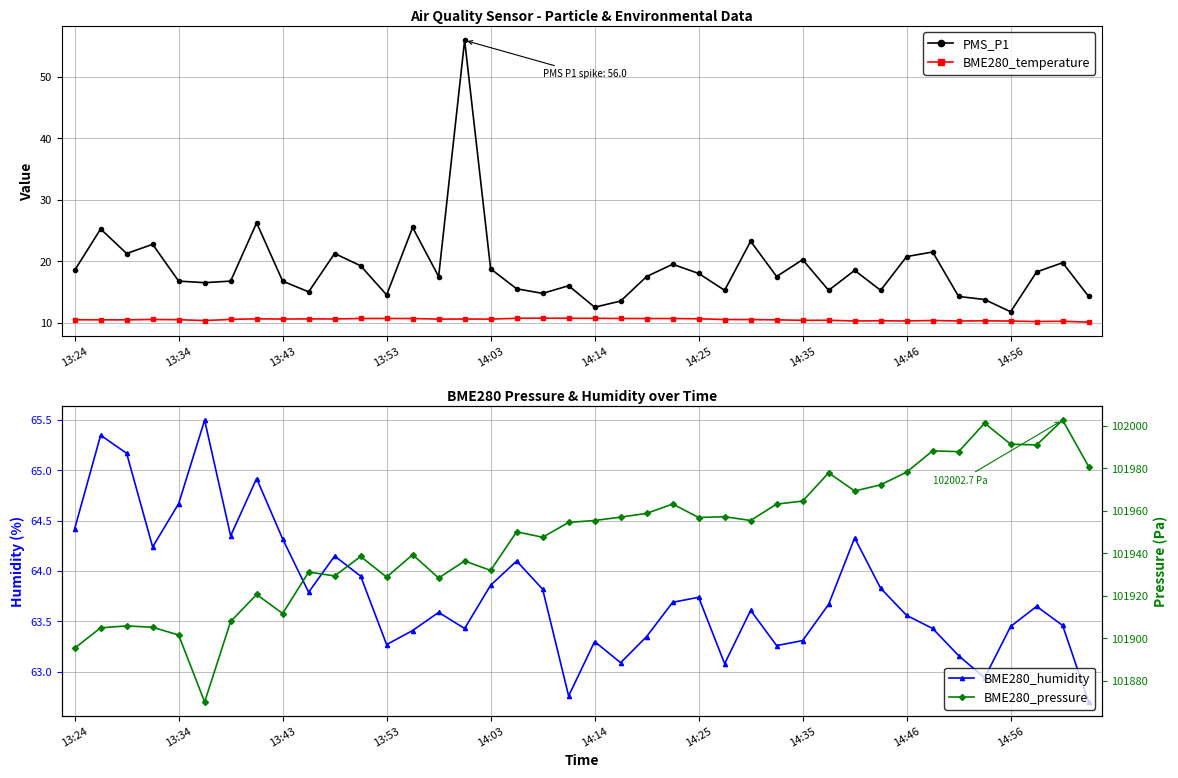

At which label does BME280_pressure reach its peak?

38